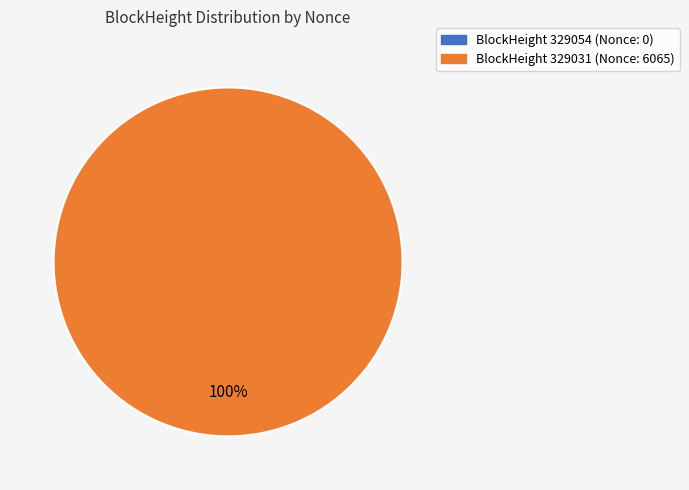

Count the number of slices in the pie.

2